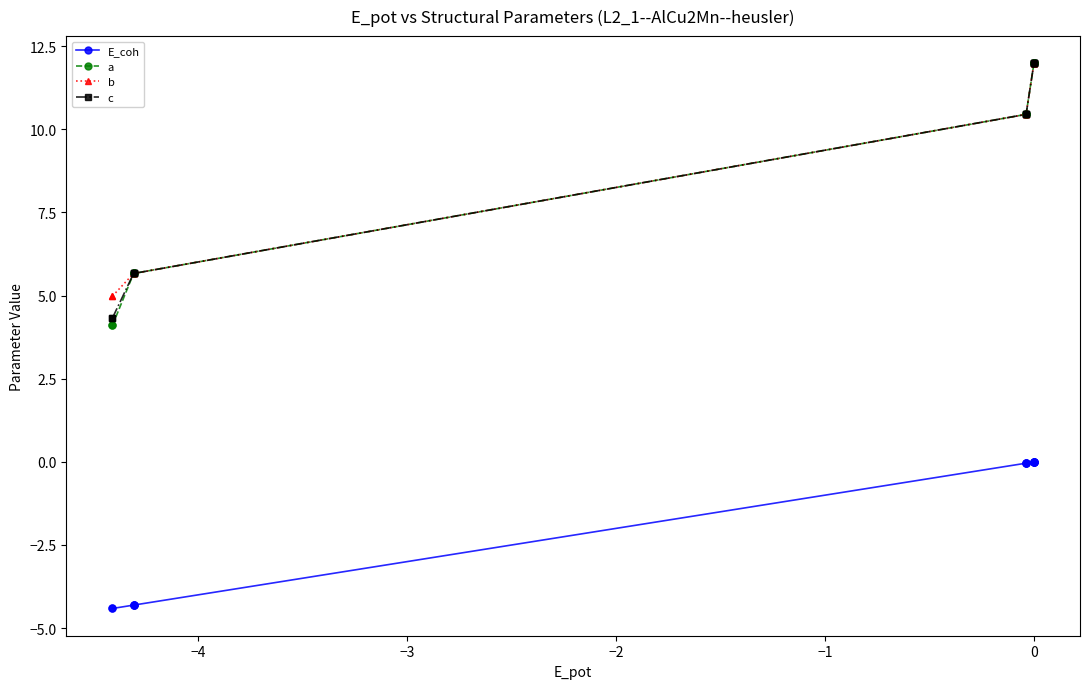

Rank the series by their maximum value, from highest to lowest.

a, b, c, E_coh